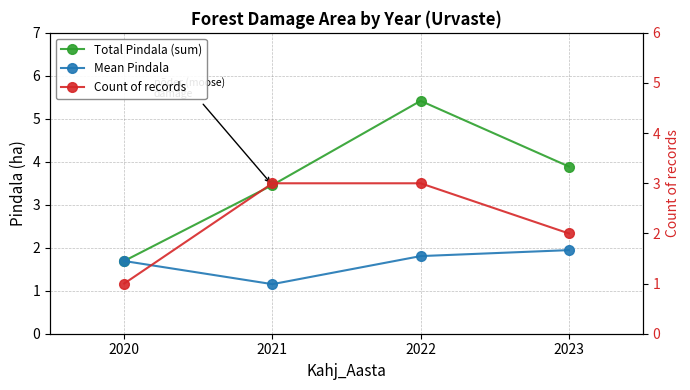

How many Total Pindala (sum) values are between 3 and 5?

2